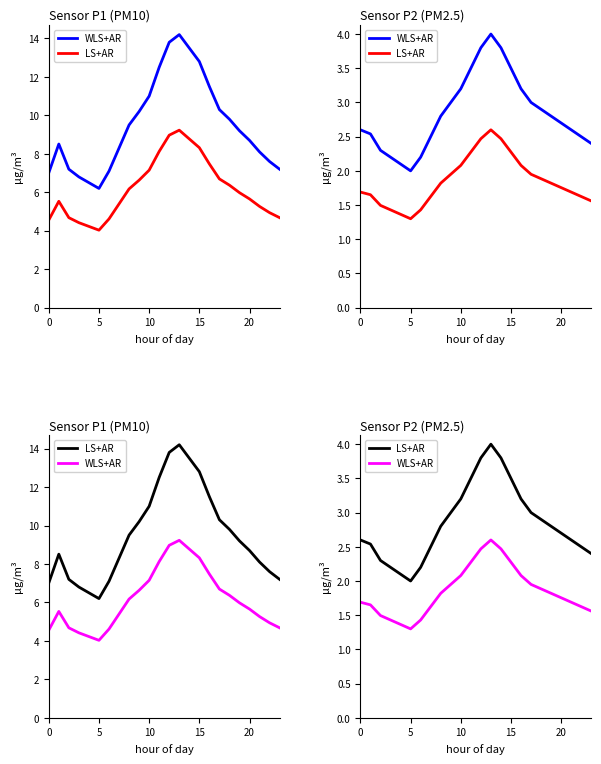

Rank the series by their maximum value, from highest to lowest.

blue_line, LS+AR, red_line, WLS+AR